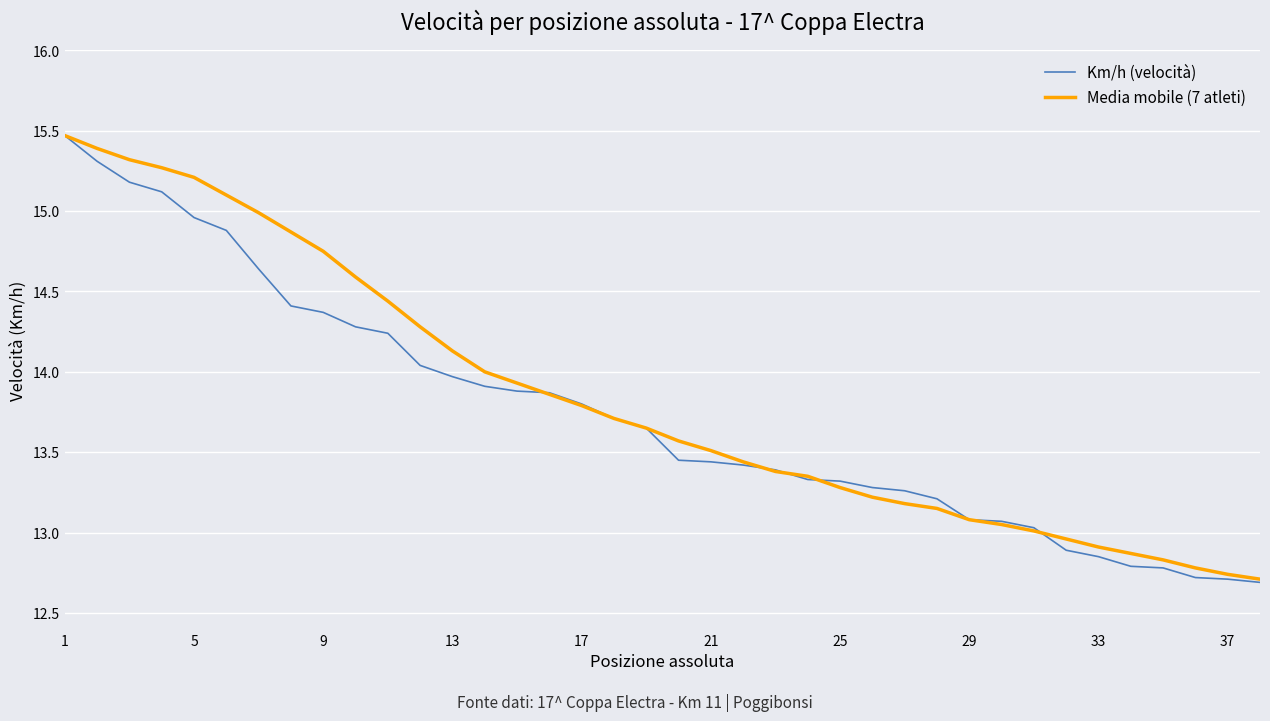

What is the greatest value displayed?

15.5